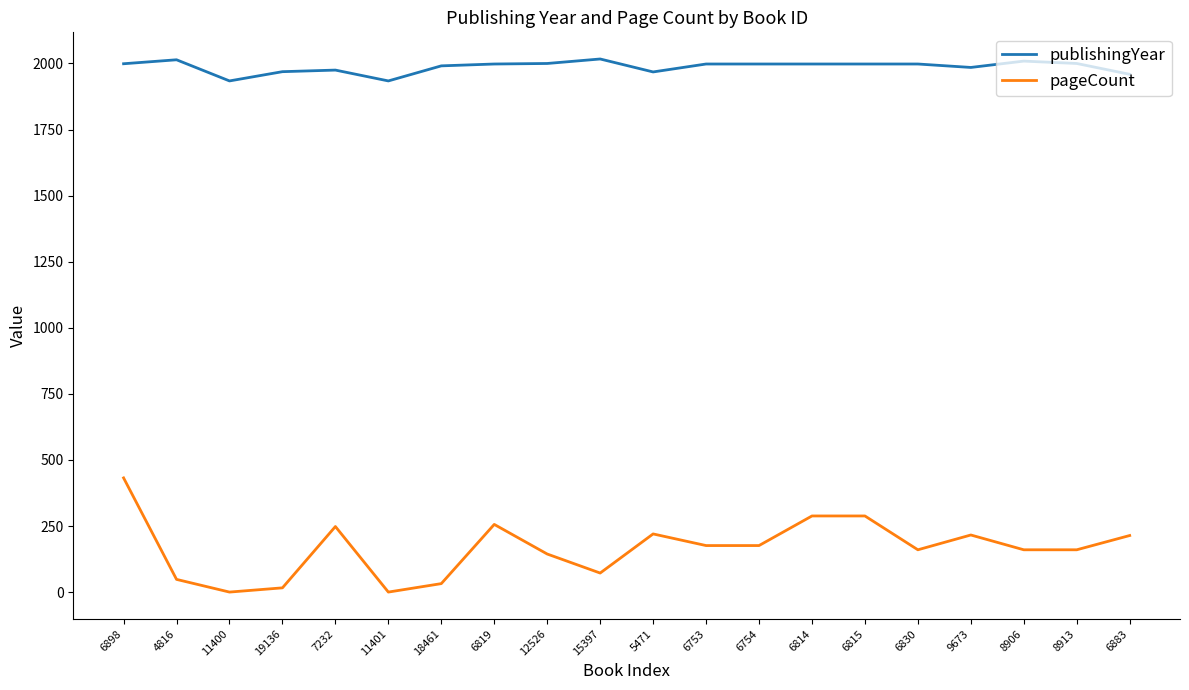

Between 18461 and 12526, which series saw the biggest shift?

pageCount